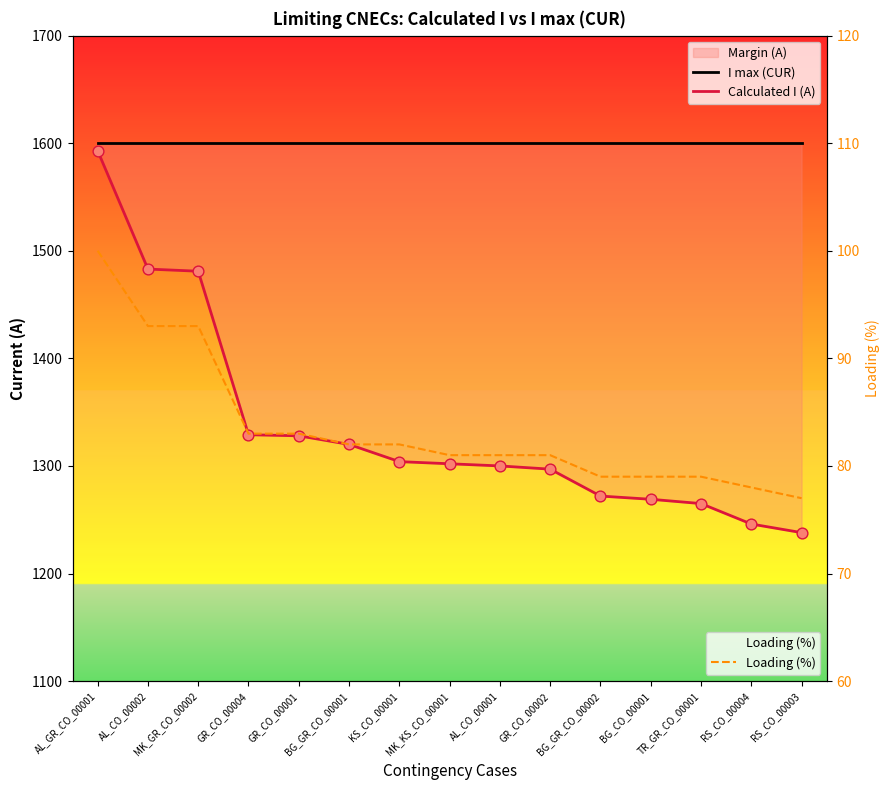

Which series has the largest total across all categories?

I max (CUR)